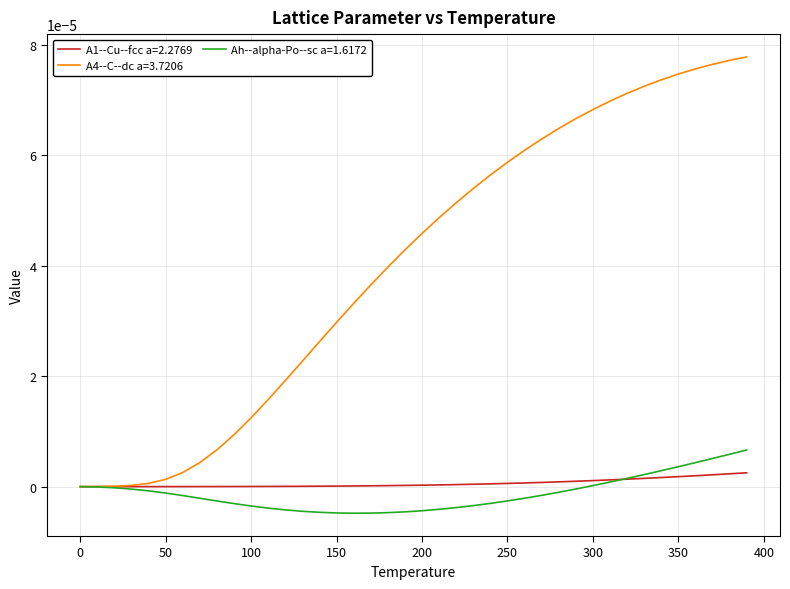

List the series in order of their peak value, lowest first.

A1--Cu--fcc a=2.2769, Ah--alpha-Po--sc a=1.6172, A4--C--dc a=3.7206